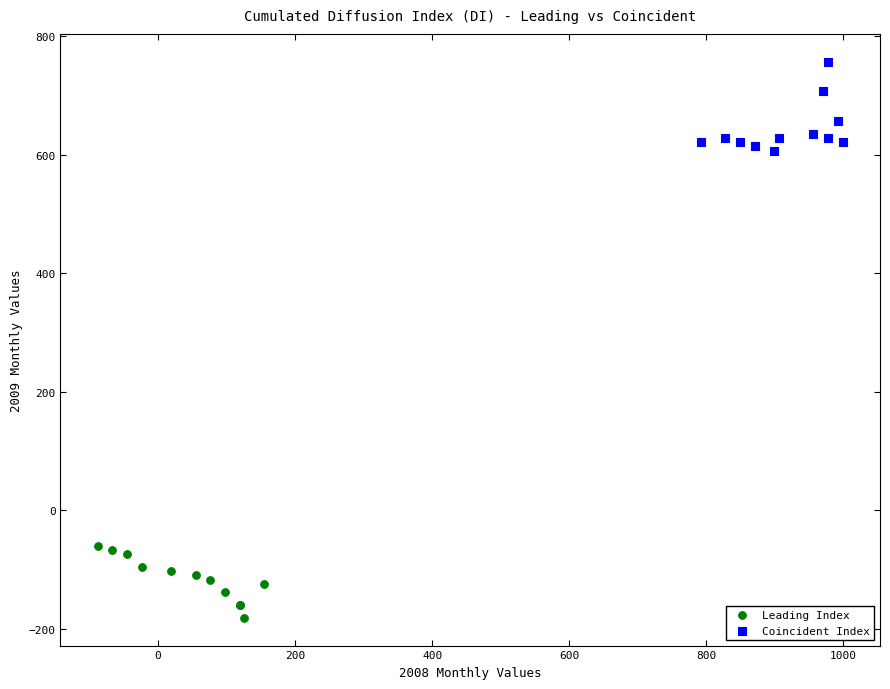

Which series reaches the minimum Y coordinate?

Leading Index